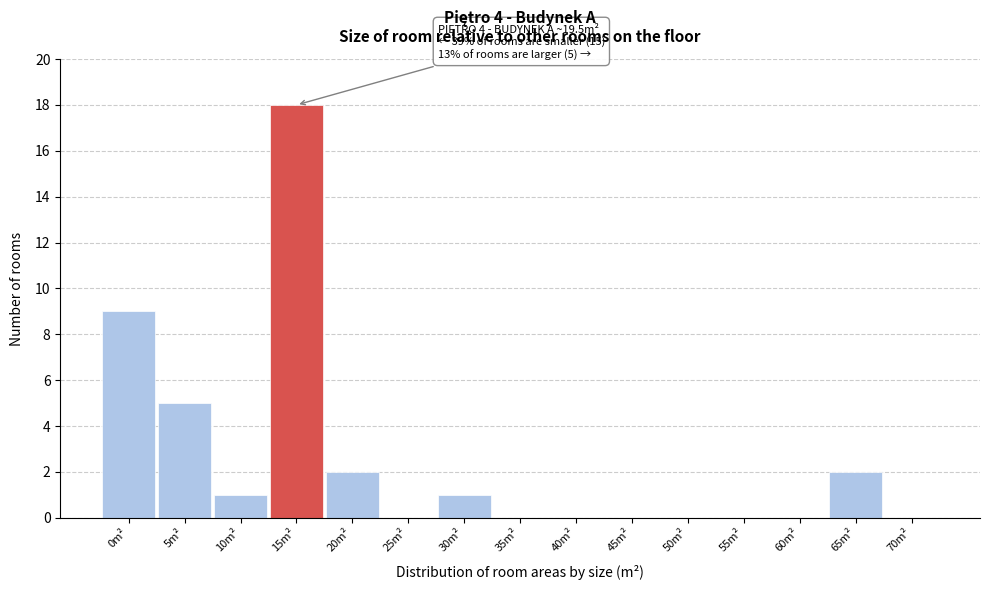

Reading left to right, list all the values displayed in this chart.

0m²=9	5m²=5	10m²=1	15m²=18	20m²=2	25m²=0	30m²=1	35m²=0	40m²=0	45m²=0	50m²=0	55m²=0	60m²=0	65m²=2	70m²=0